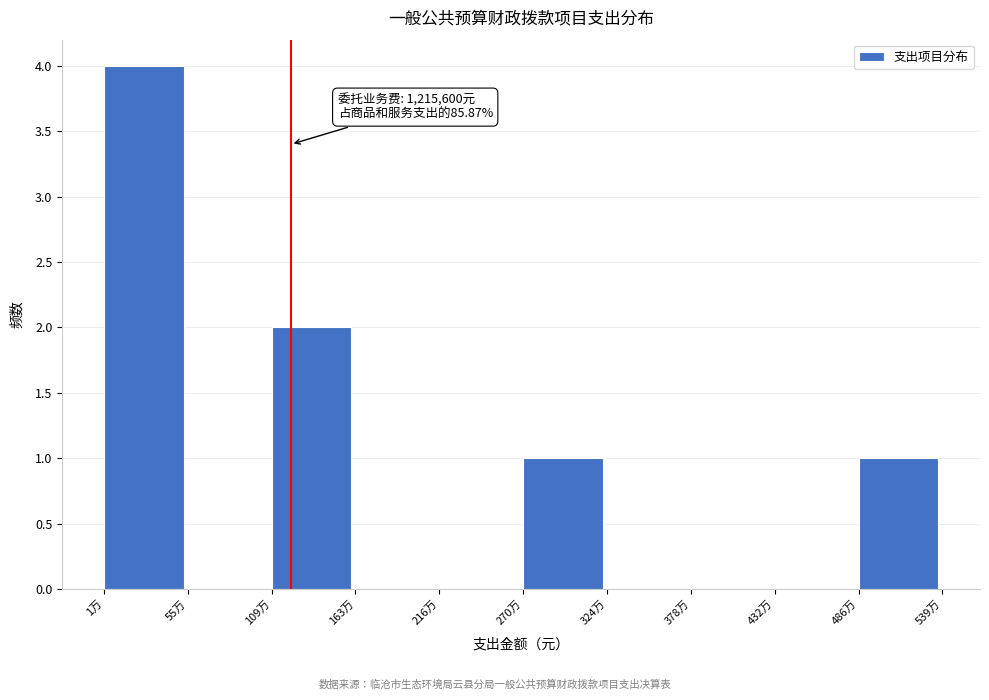

Reading right to left, extract all data points from this chart.

486万=1	432万=0	378万=0	324万=0	270万=1	216万=0	163万=0	109万=2	55万=0	1万=4